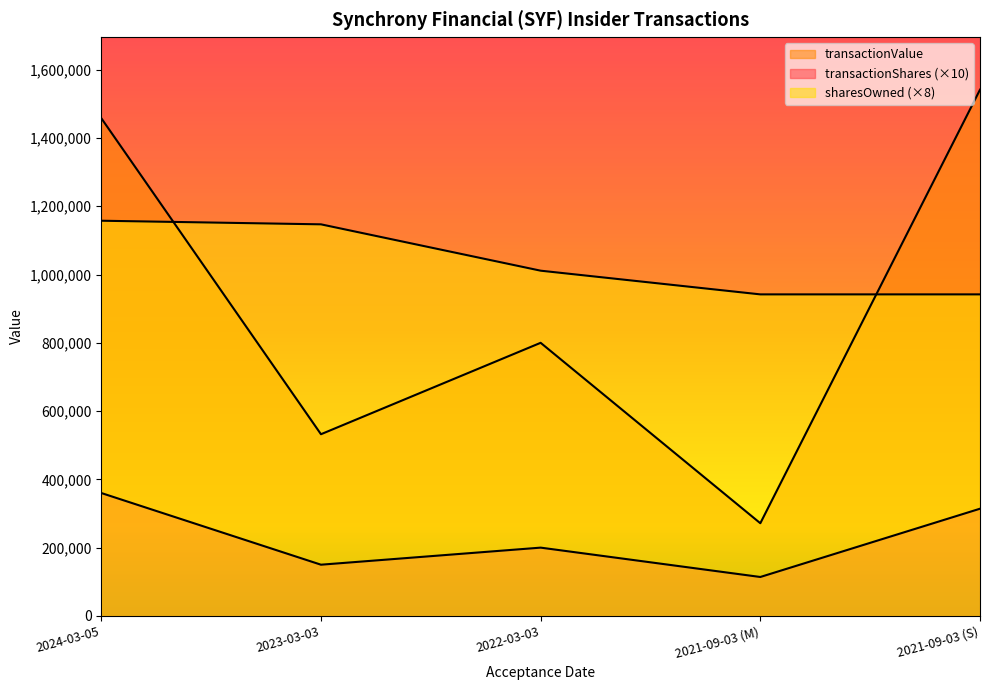

True or false: transactionValue and transactionShares cross at least once.

False